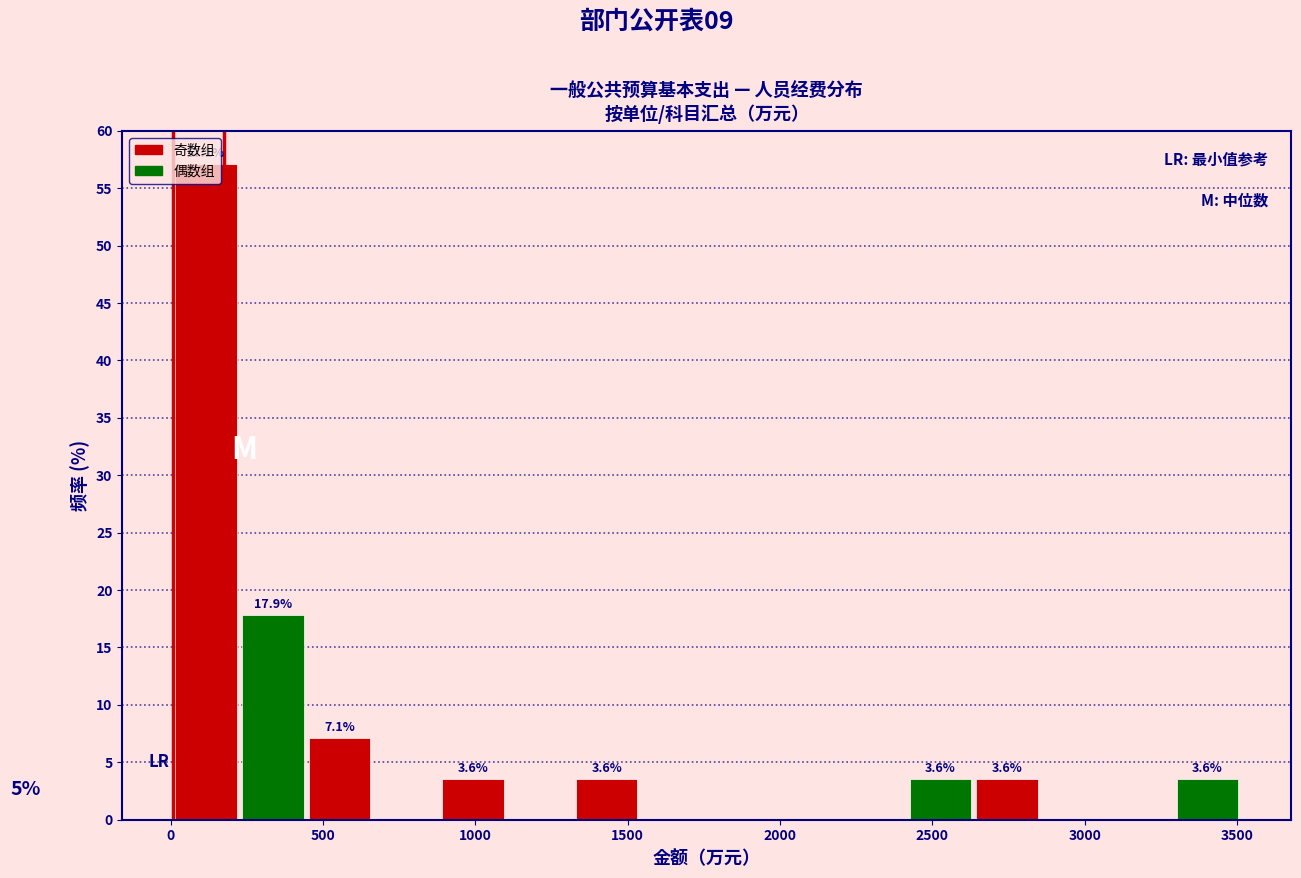

Over which range of the x-axis is the bar tallest?

0 to 250